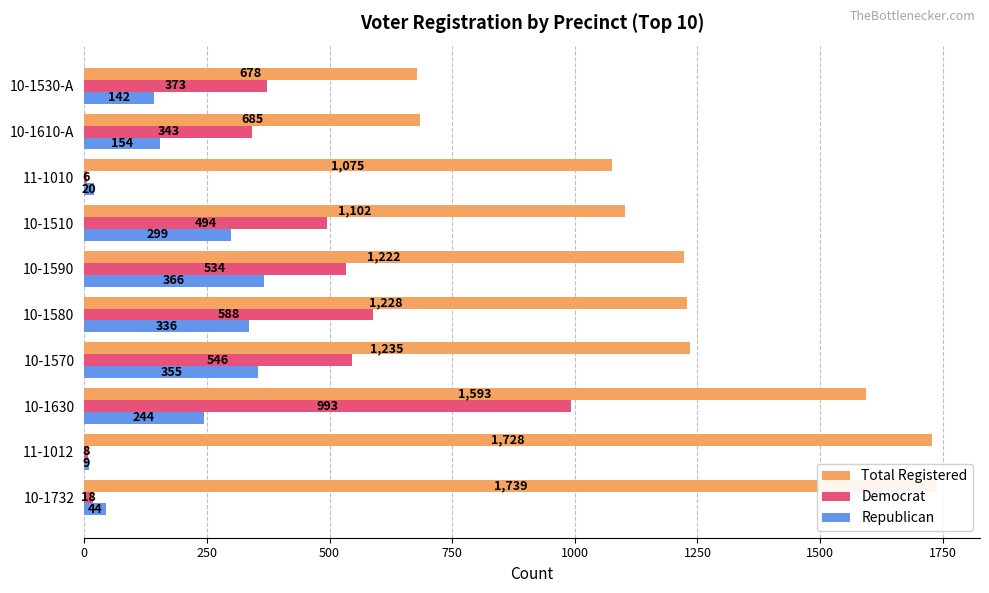

Rank the series by their average value, from highest to lowest.

Total Registered, Democrat, Republican